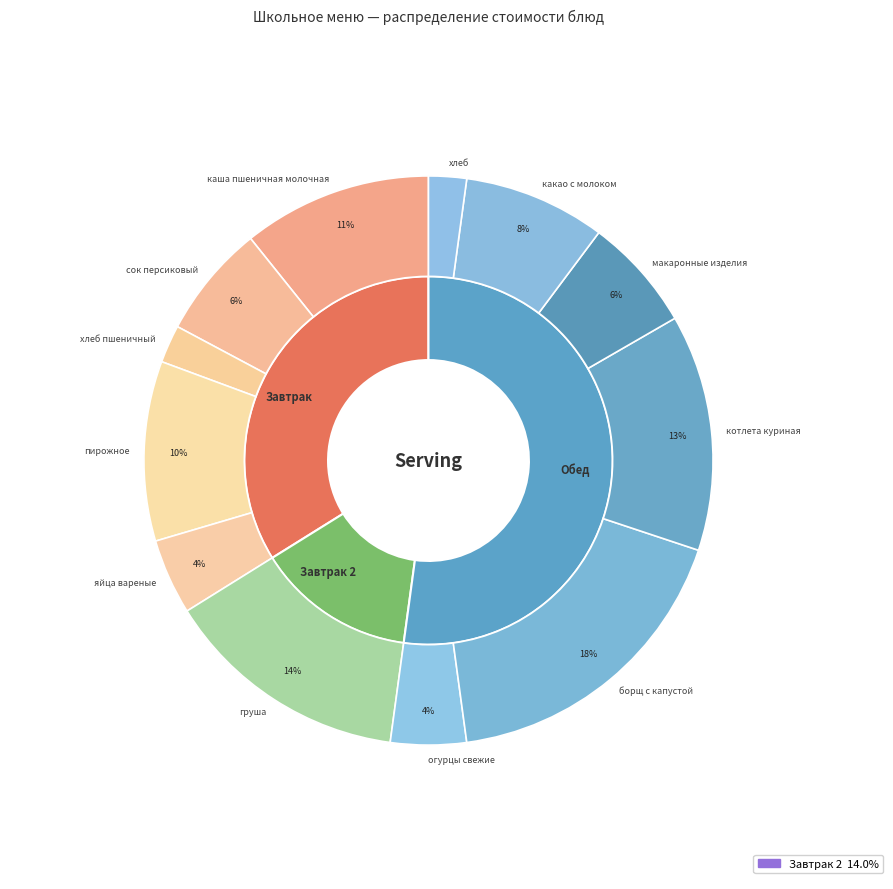

Rank the categories by value from highest to lowest.

борщ с капустой, груша, котлета куриная, каша пшеничная молочная, пирожное, какао с молоком, сок персиковый, макаронные изделия, яйца вареные, огурцы свежие, хлеб пшеничный, хлеб